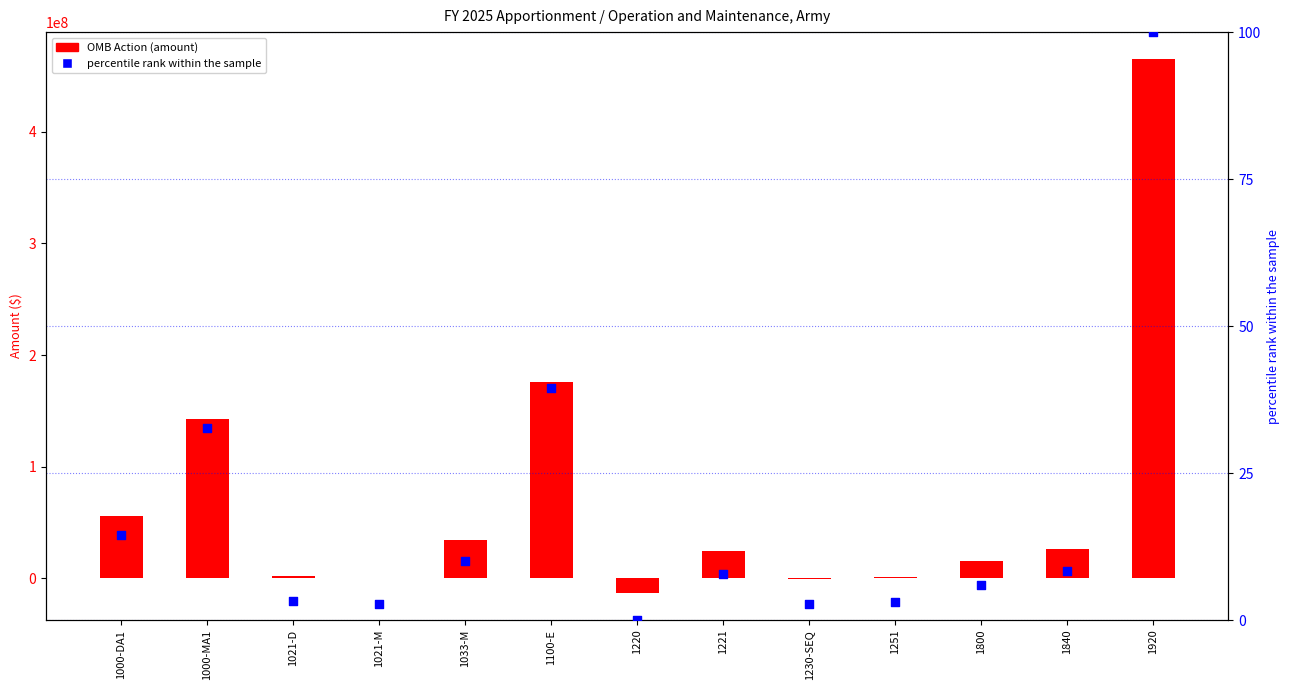

At how many categories does at least one series exceed 204072183?

1